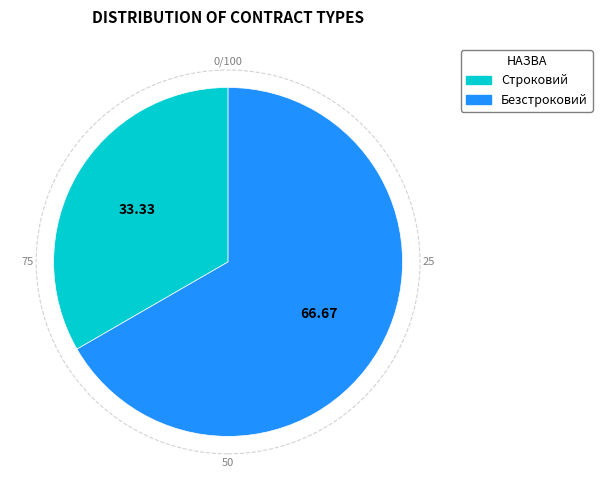

Is there any slice that represents more than half of the pie?

Yes